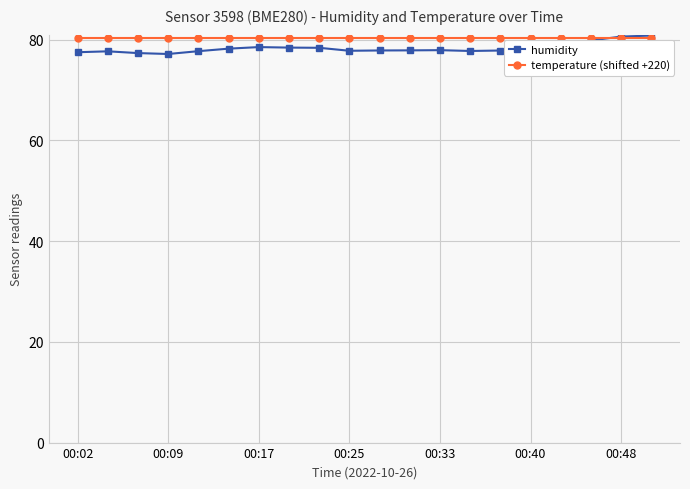

What is the value of the humidity point at the 17th from the left?

78.9